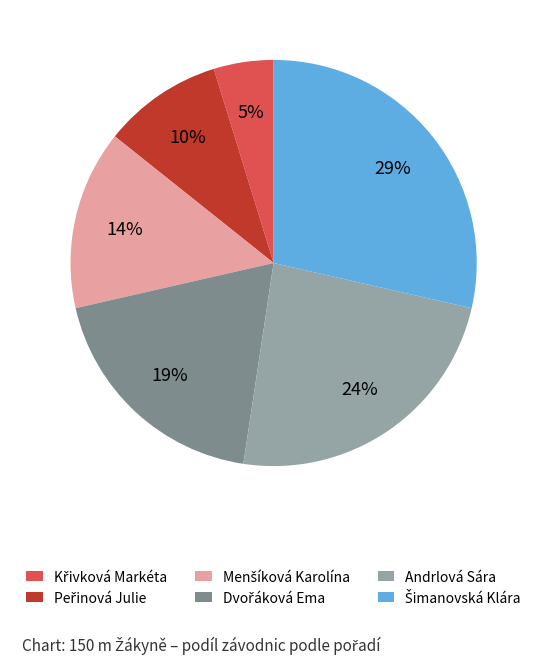

To the nearest percent, what is the difference between the largest and smallest slice percentages?

24%